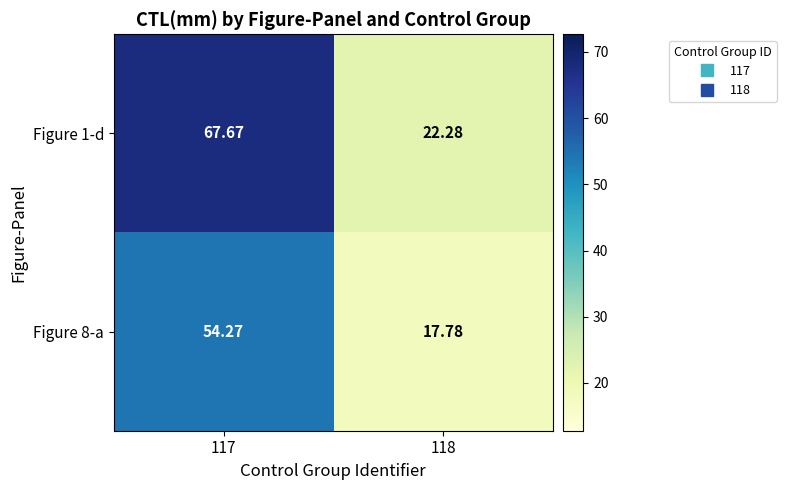

Rank the series by their average value, from highest to lowest.

Figure 1-d, Figure 8-a